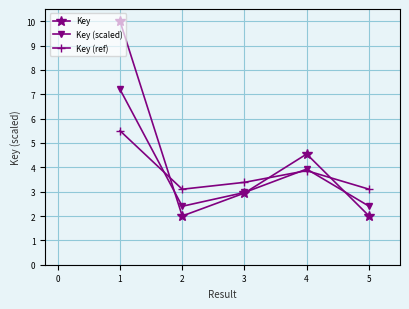

At how many categories does at least one series exceed 5?

1